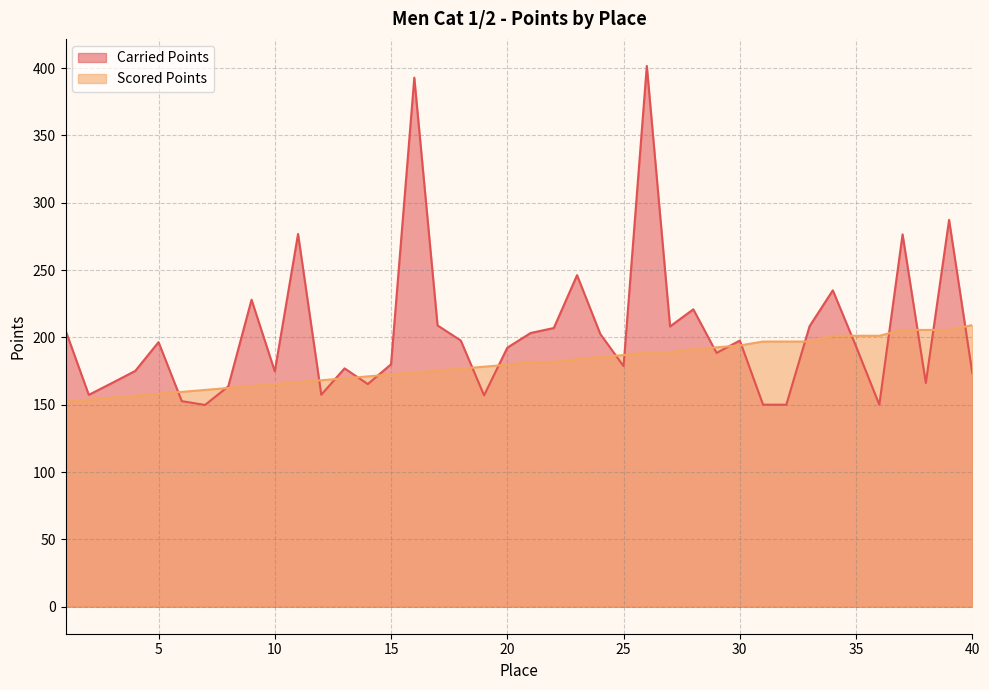

Which series has the widest spread of values?

Carried Points